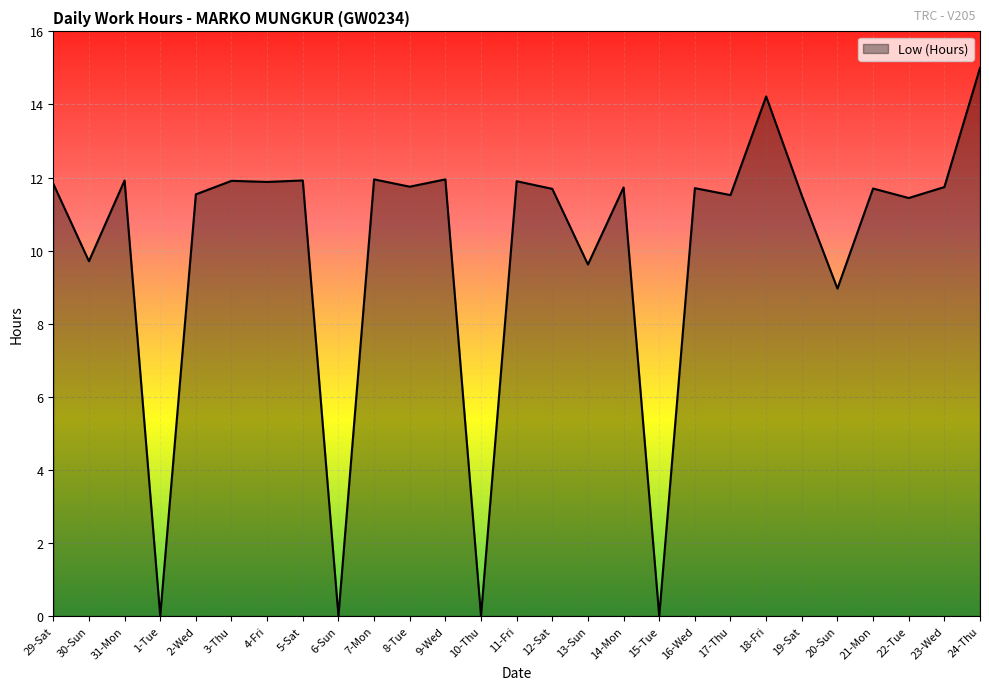

Where is the data nearest to the value 7?

20-Sun